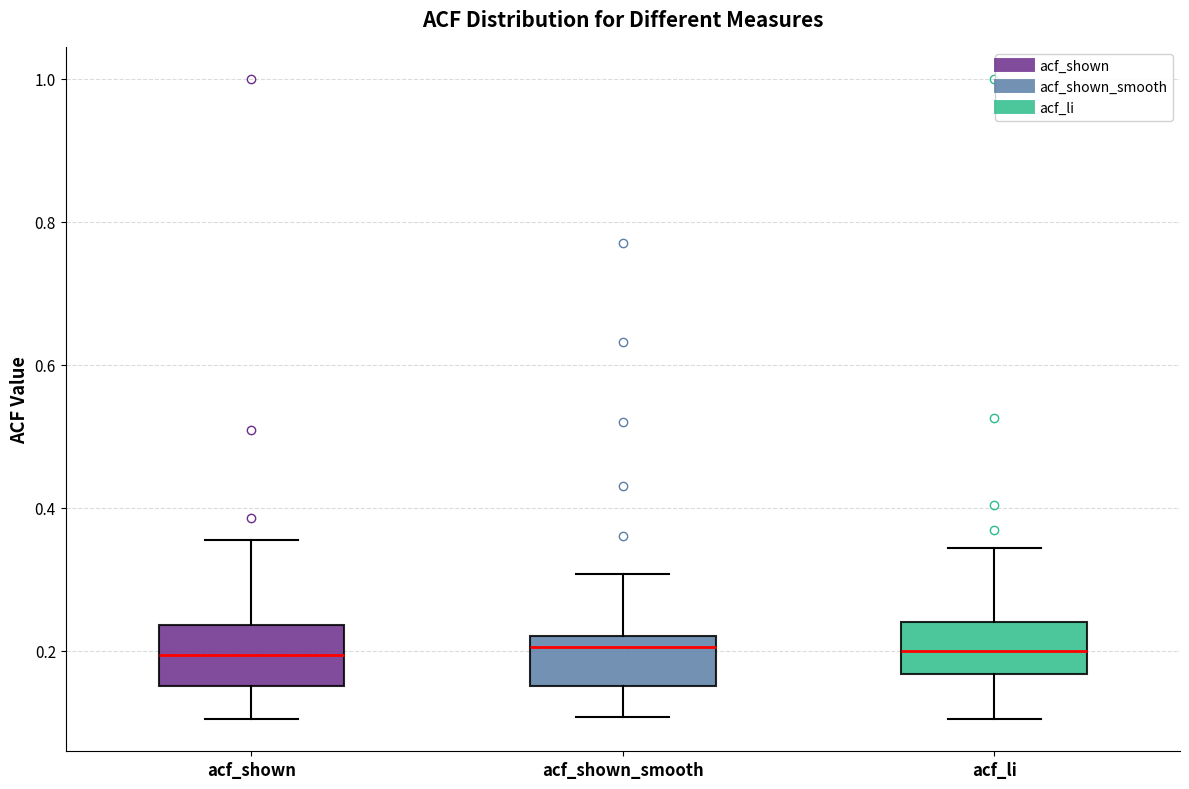

Reading left to right, read every box against the y-axis: the position of its median line, the range the box covers, and the ends of its whiskers. The values are not printed on the chart, so give them approximately, as read against the axis.

acf_shown: median 0.20, box 0.16 to 0.24, whiskers 0.10 to 0.36
acf_shown_smooth: median 0.20, box 0.16 to 0.22, whiskers 0.10 to 0.30
acf_li: median 0.20, box 0.16 to 0.24, whiskers 0.10 to 0.34